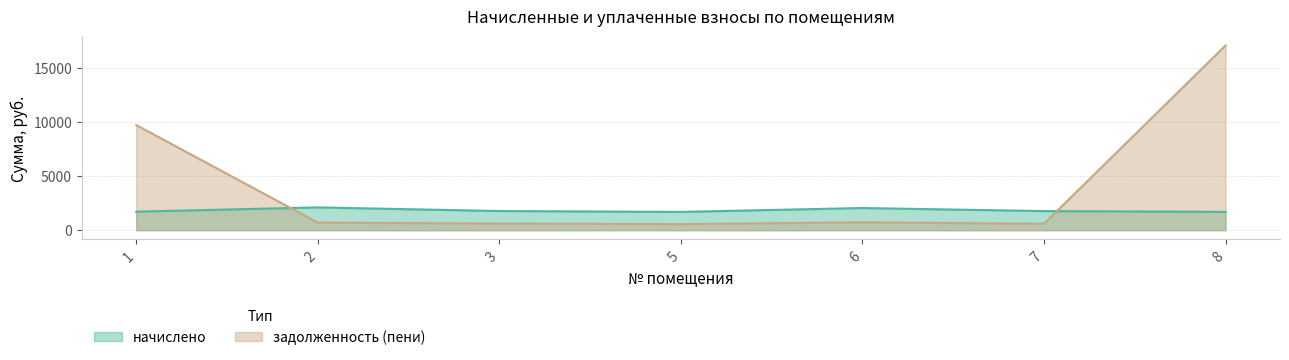

True or false: начислено and задолженность (пени) cross at least once.

True